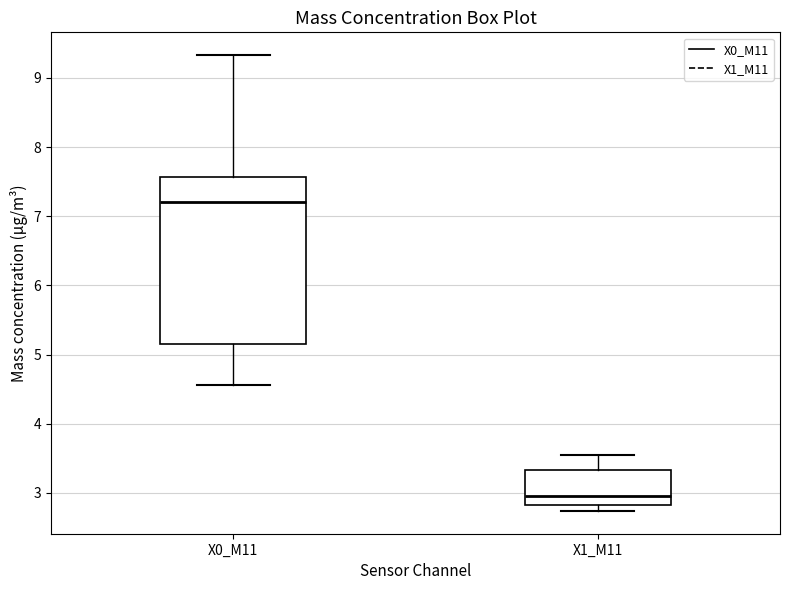

Where does the upper whisker of the box for X1_M11 end on the y-axis? The values are not printed on the chart, so give them approximately, as read against the axis.

3.6